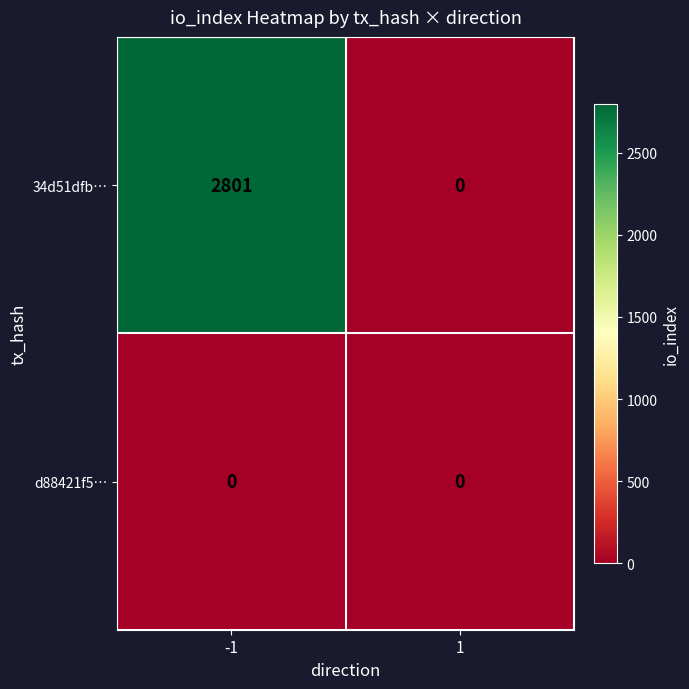

The 34d51dfb… series shows 2801 at -1. True or false?

True